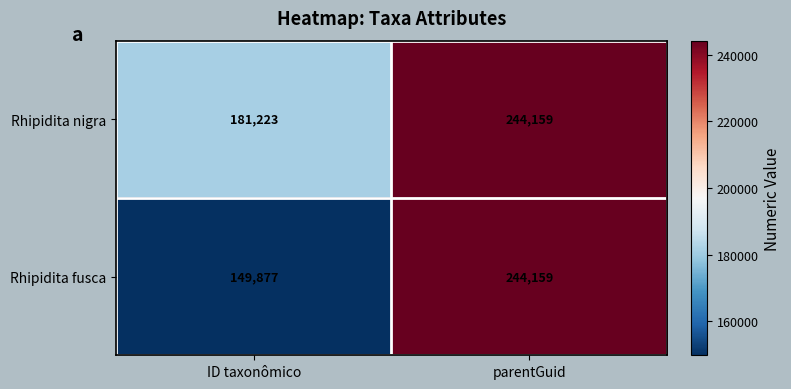

How many series are shown in this chart?

2